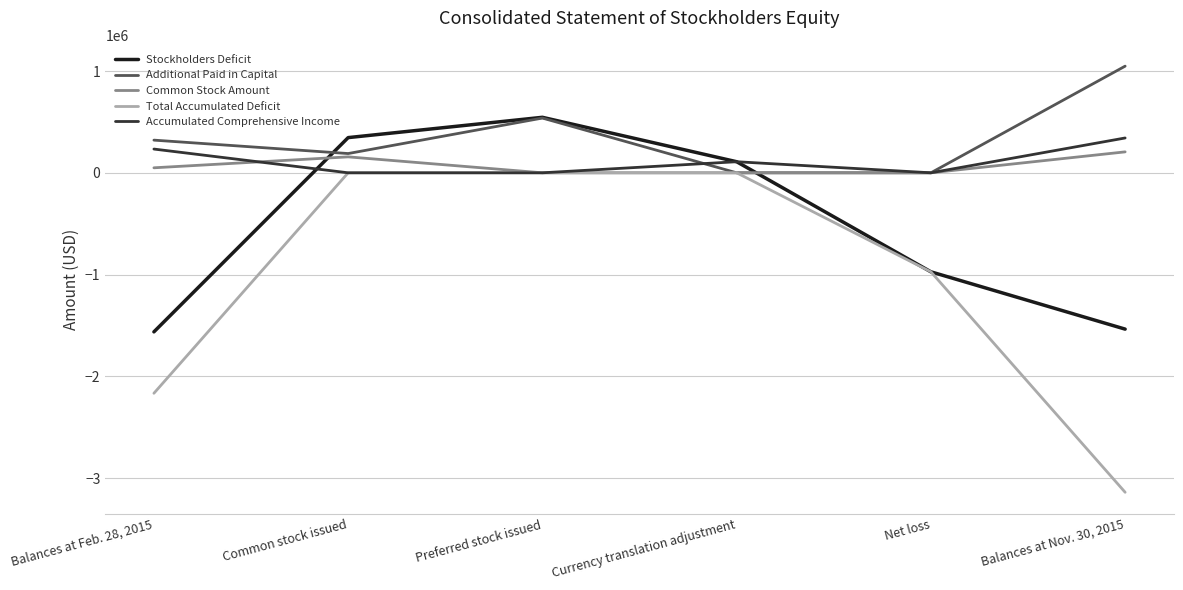

Rank the series by their maximum value, from highest to lowest.

Additional Paid in Capital, Stockholders Deficit, Accumulated Comprehensive Income, Common Stock Amount, Total Accumulated Deficit